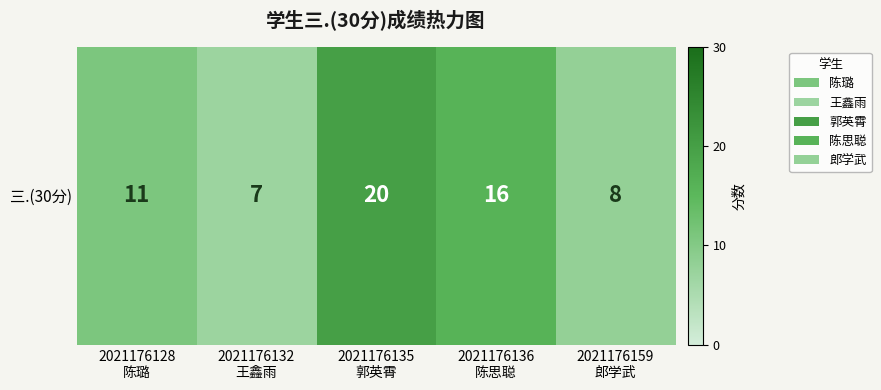

Reading right to left, list all the values displayed in this chart.

2021176159
郎学武=8	2021176136
陈思聪=16	2021176135
郭英霄=20	2021176132
王鑫雨=7	2021176128
陈璐=11